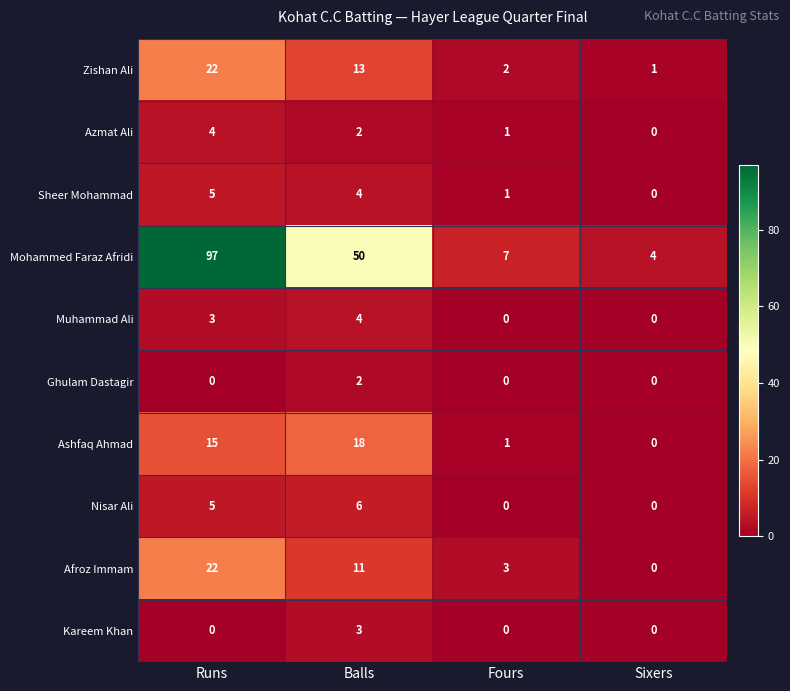

How many values in Kareem Khan are above zero?

1